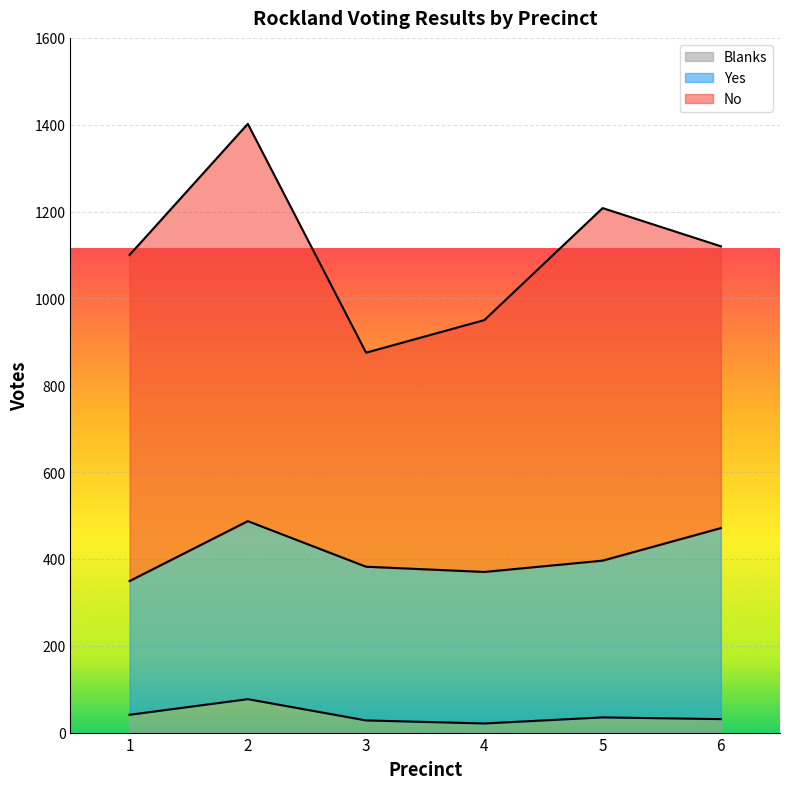

How many lines are shown in the chart?

3